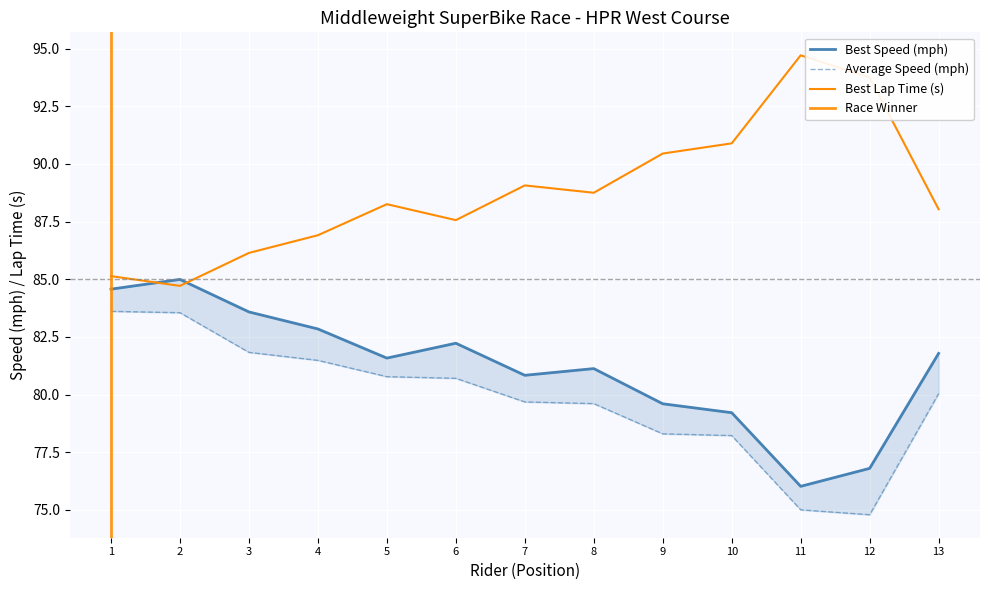

True or false: Average Speed and Best Speed cross at least once.

False